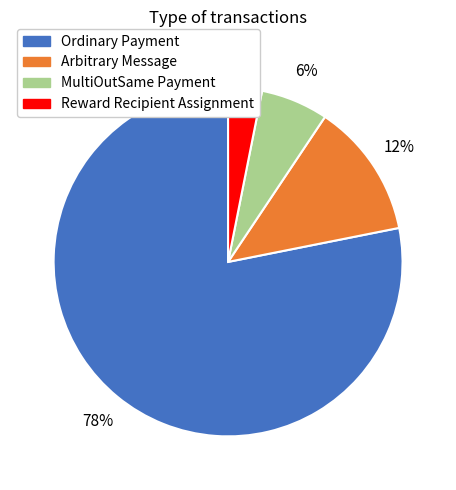

Is there any slice that represents more than half of the pie?

Yes